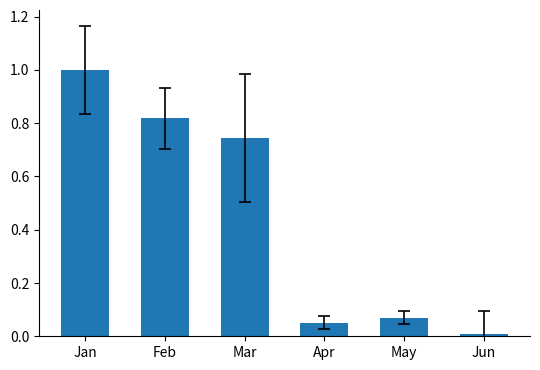

What is the change in value from May to Jun?

-0.1